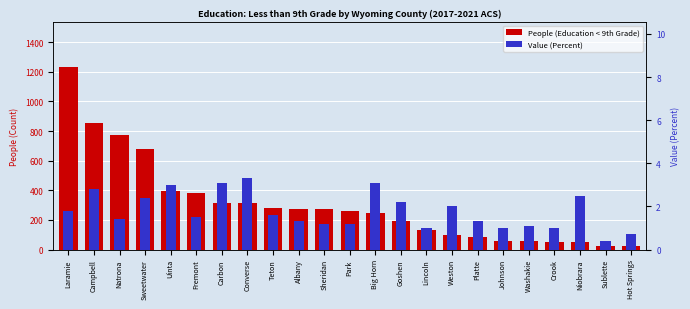

Between Laramie and Goshen, which is larger?

Laramie